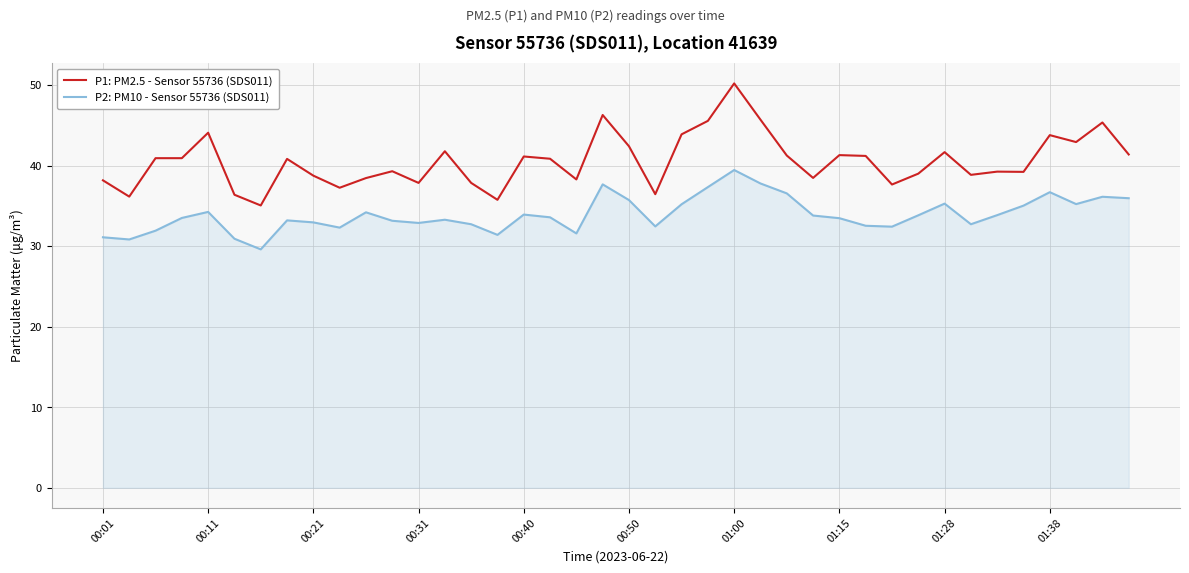

Rank the series by their maximum value, from highest to lowest.

P1: PM2.5 - Sensor 55736 (SDS011), P2: PM10 - Sensor 55736 (SDS011)